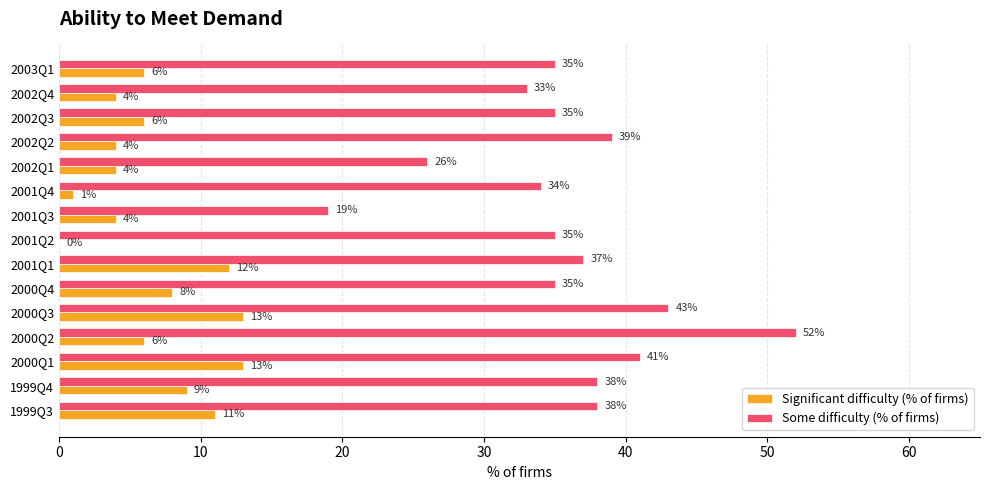

The Some difficulty (% of firms) series shows 39 at 2002Q2. True or false?

True